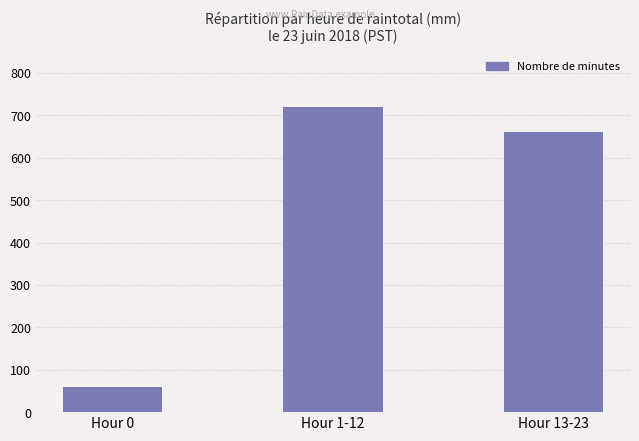

What position from the right is Hour 1-12?

2